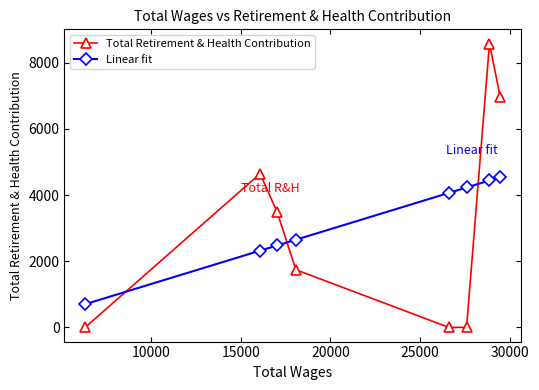

Which series has the widest spread of values?

Total Retirement & Health Contribution